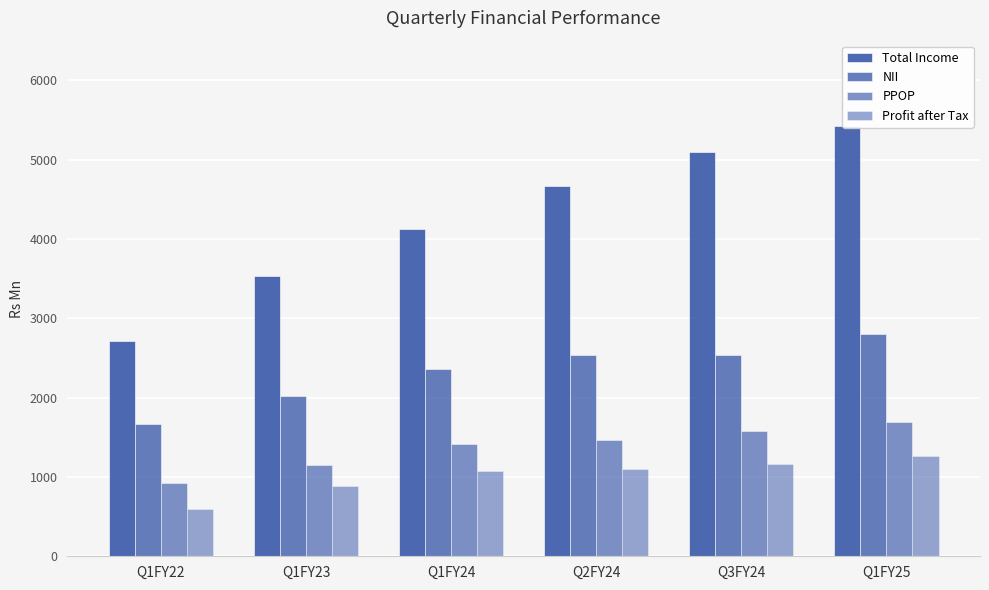

Where does the PPOP series first go above 1463?

Q2FY24